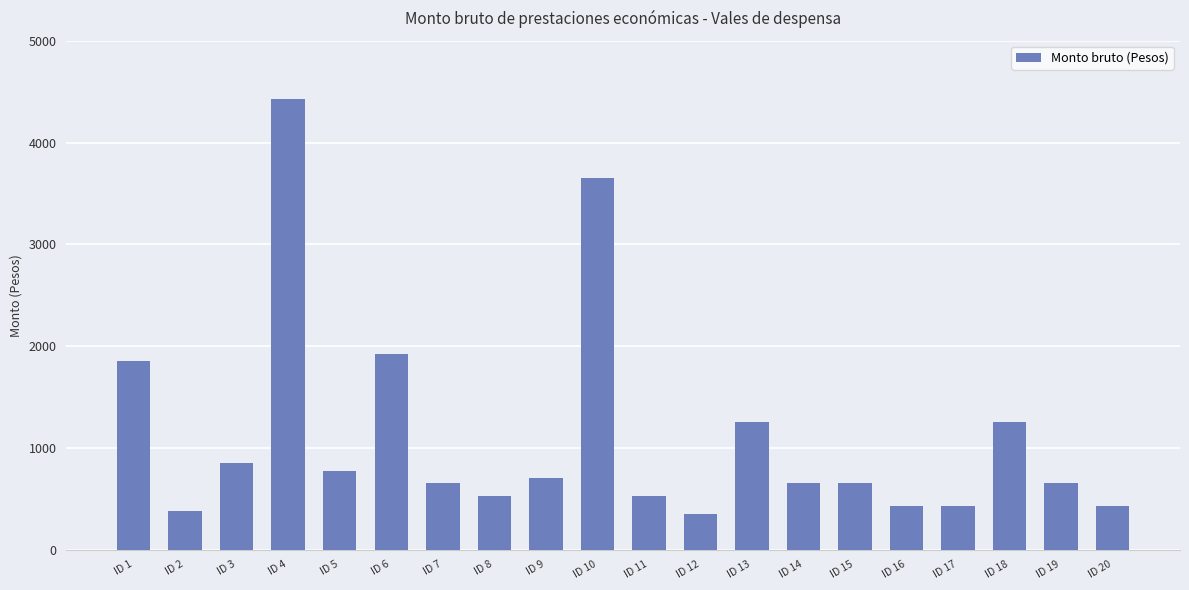

How many distinct data groups are displayed?

1